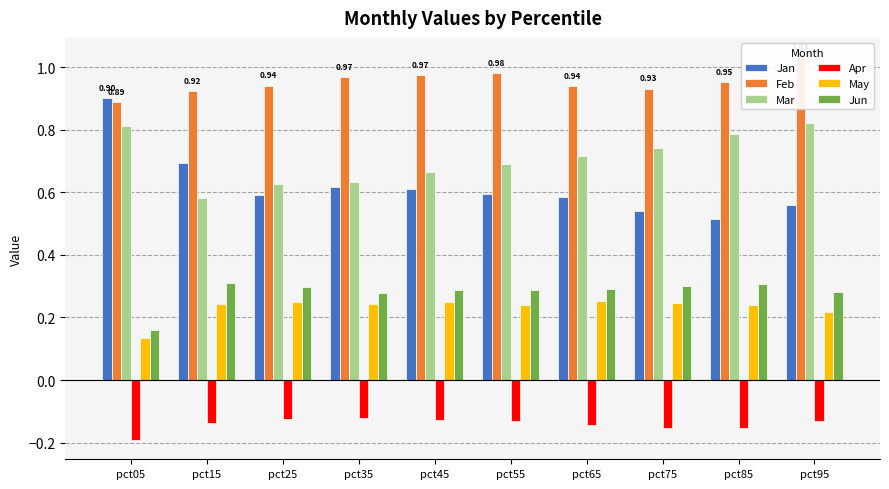

Which series has the widest spread of values?

Jan